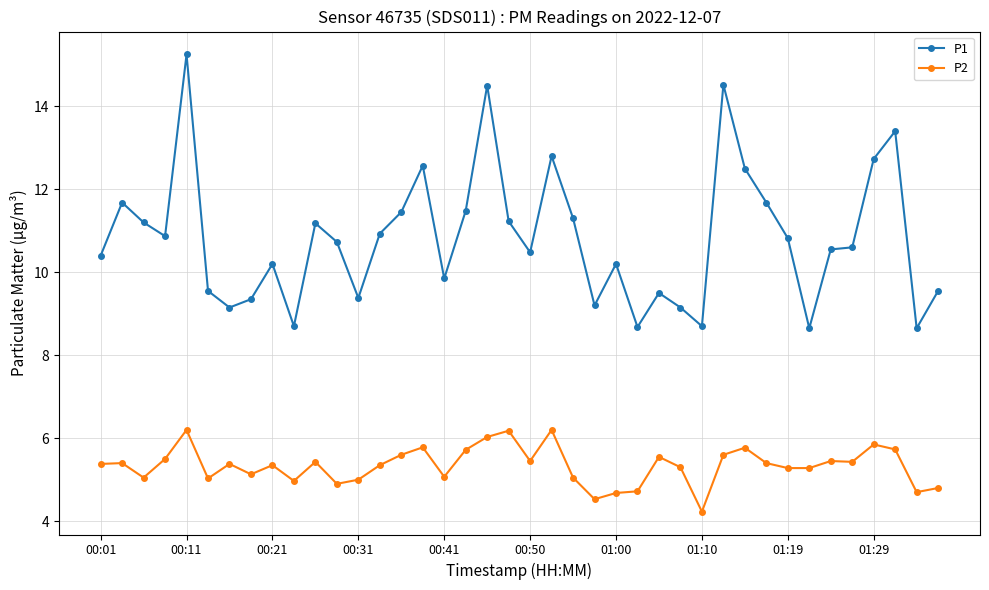

What is the difference between the maximum and minimum values in the P2 series?

2.0